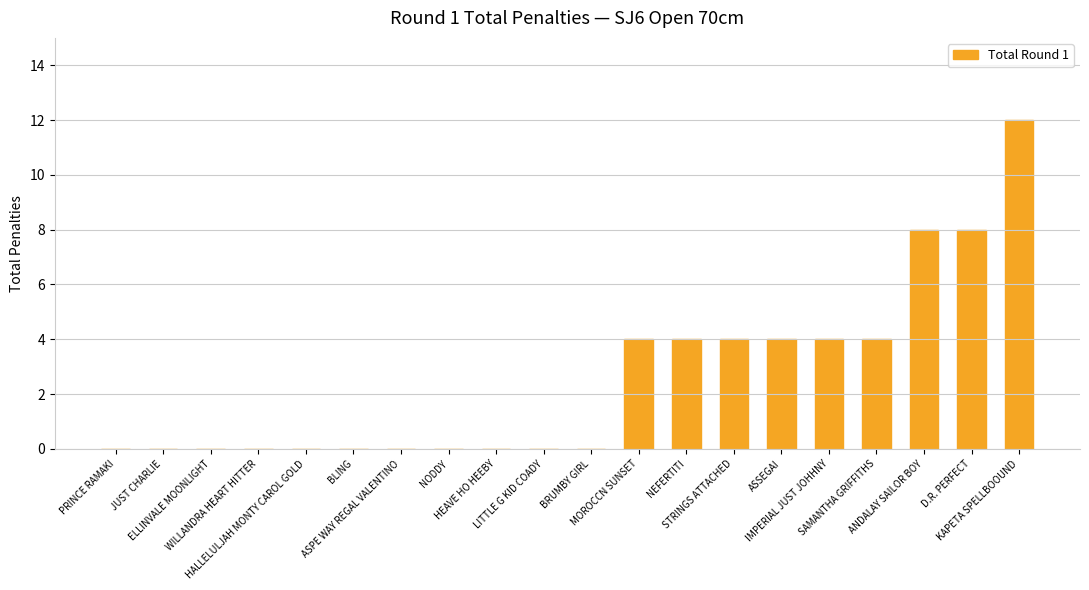

What is the change in value from LITTLE G KID COADY to STRINGS ATTACHED?

+4